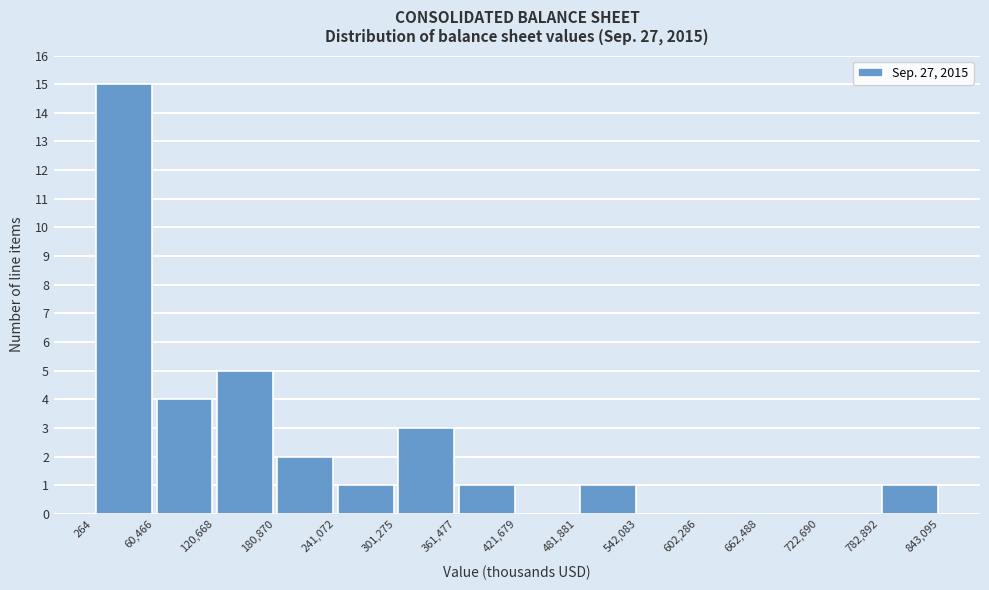

Over which range of the x-axis is the bar tallest?

264 to 60,466